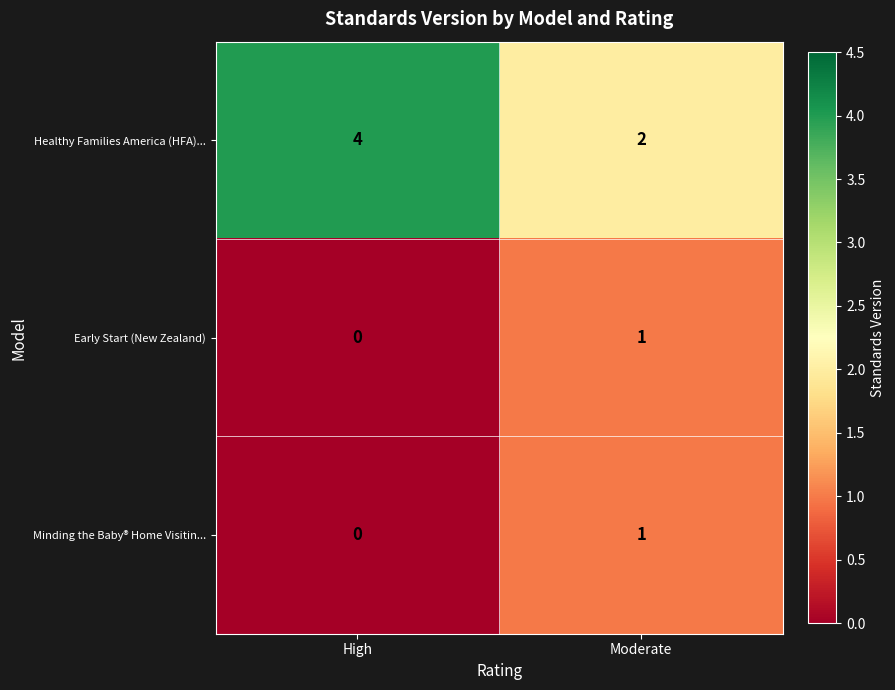

At which label is Early Start (New Zealand) closest to 0?

High